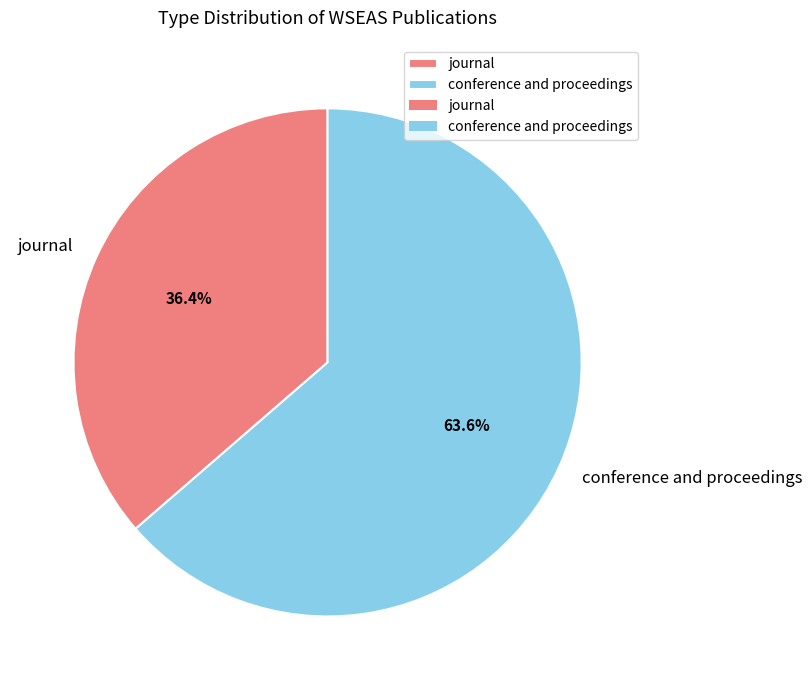

To the nearest percent, what portion does conference and proceedings represent?

64%